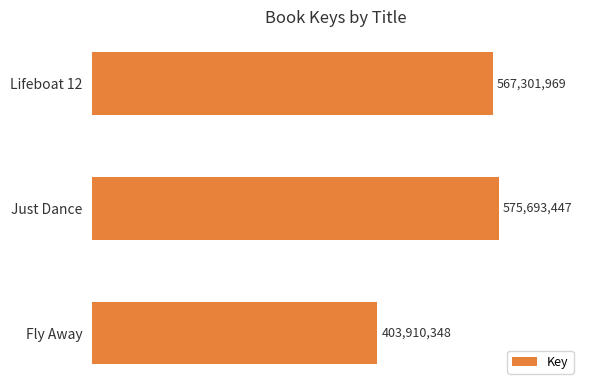

Does the chart contain any negative values?

No